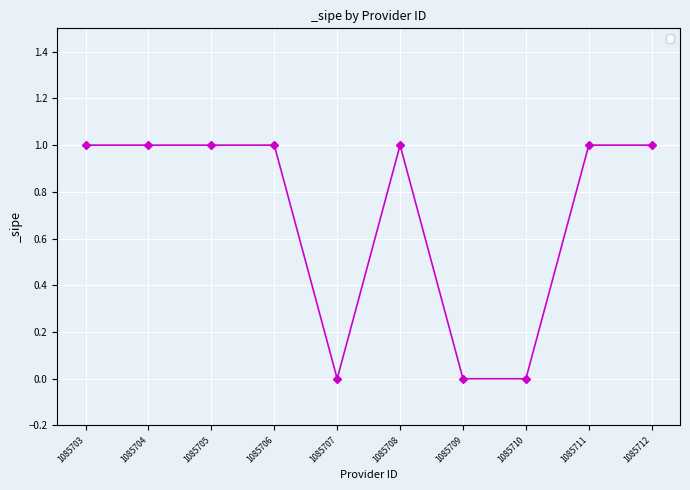

Does the chart have visible grid lines?

Yes